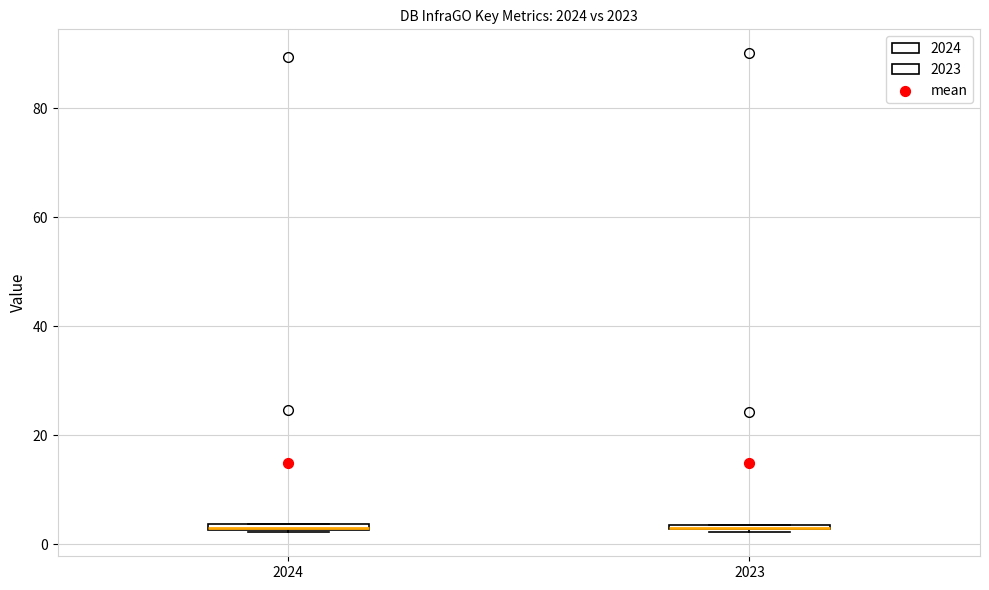

Where is the upper edge of the box at x = 2024 on the y-axis? The values are not printed on the chart, so give them approximately, as read against the axis.

4